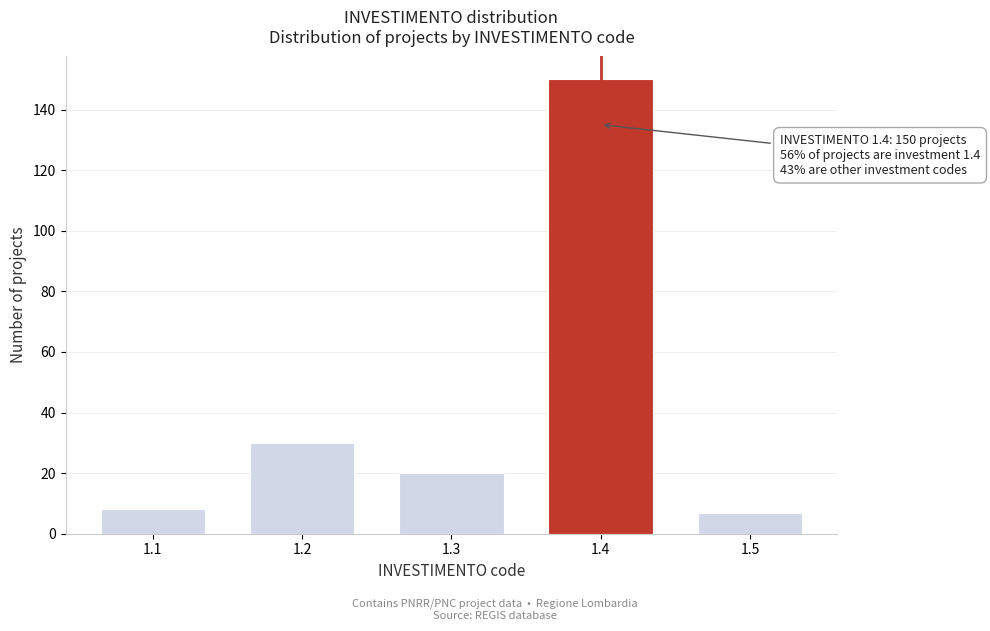

Reading left to right, list all the values displayed in this chart.

1.1=8	1.2=30	1.3=20	1.4=150	1.5=7